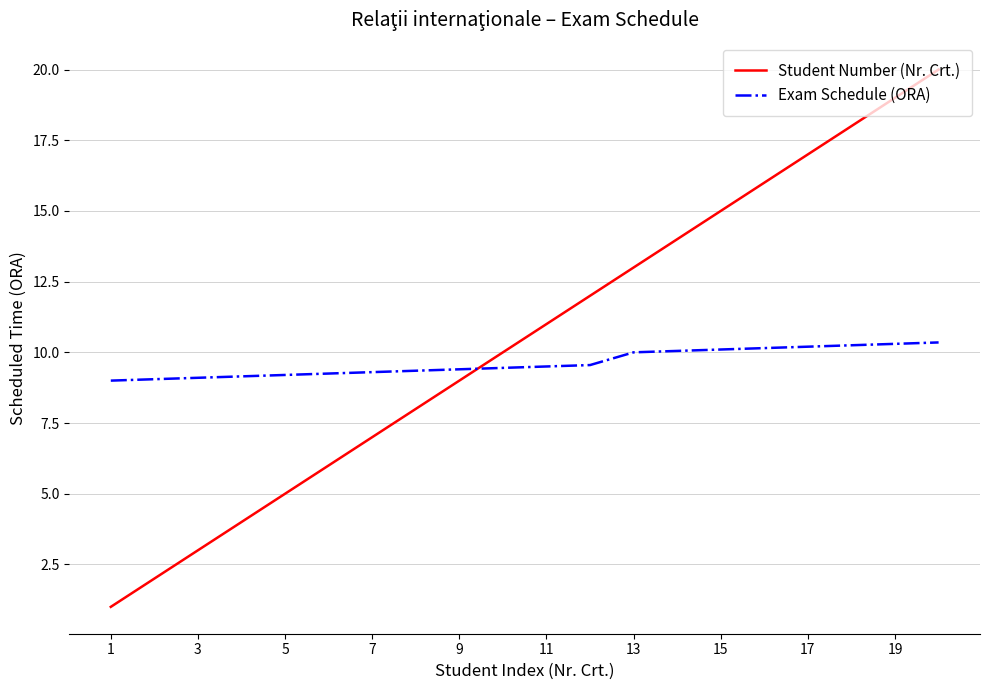

True or false: Student Number (Nr. Crt.) and Exam Schedule (ORA) cross at least once.

True